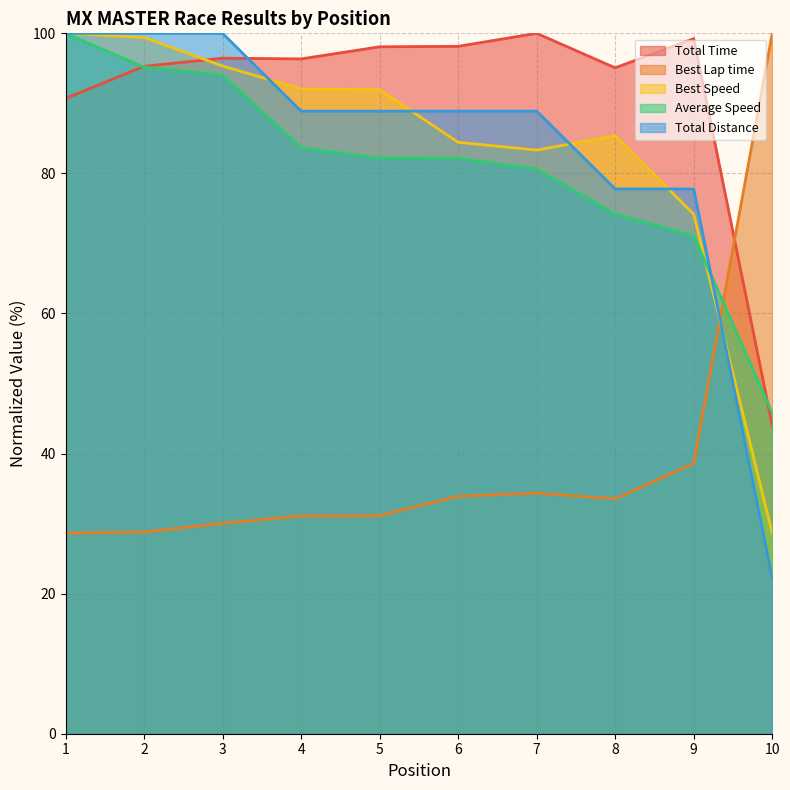

True or false: Total Time and Average Speed intersect in this chart.

True